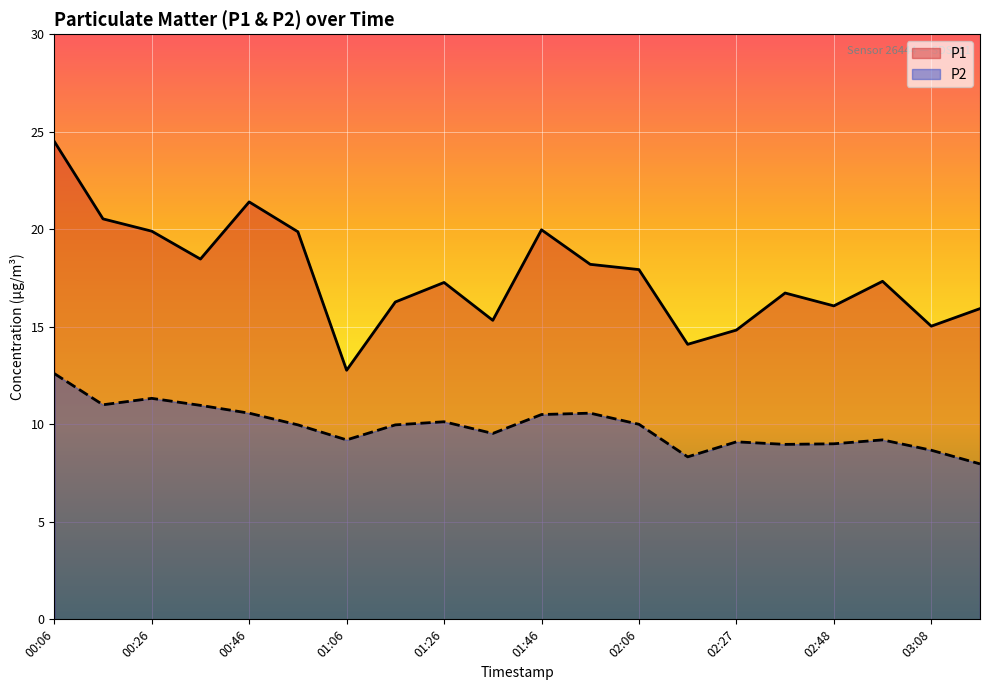

Between 01:16 and 01:46, which series saw the biggest shift?

P1